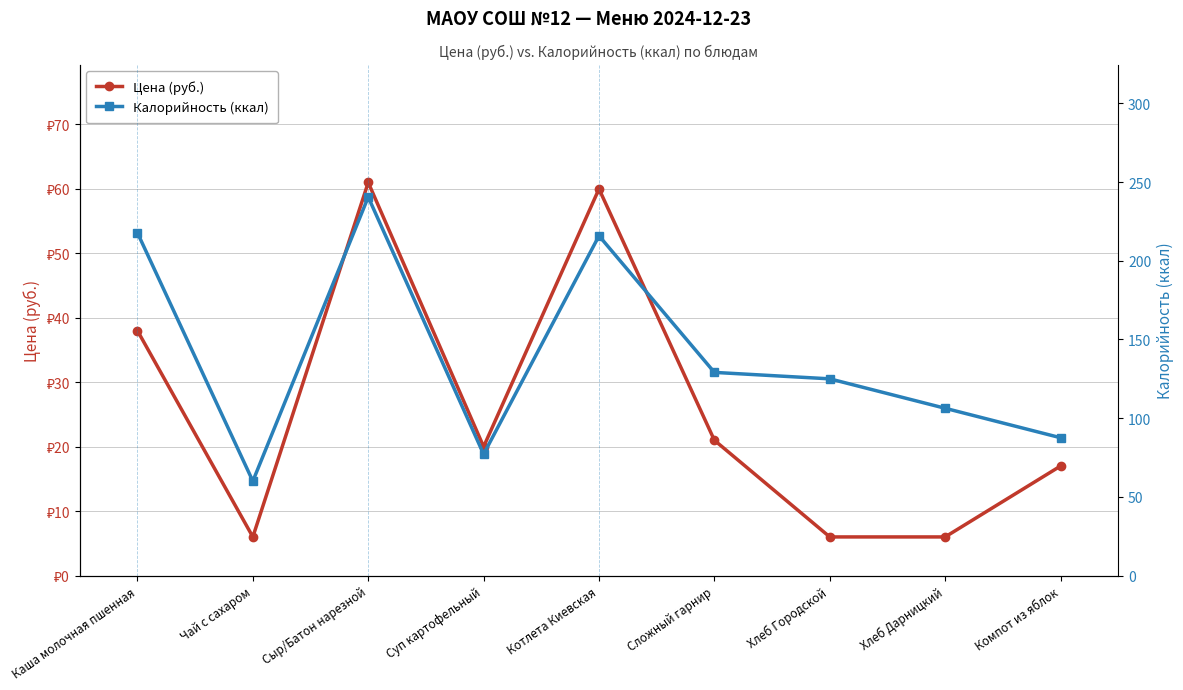

At which category is the sum across all series the highest?

Сыр/Батон нарезной